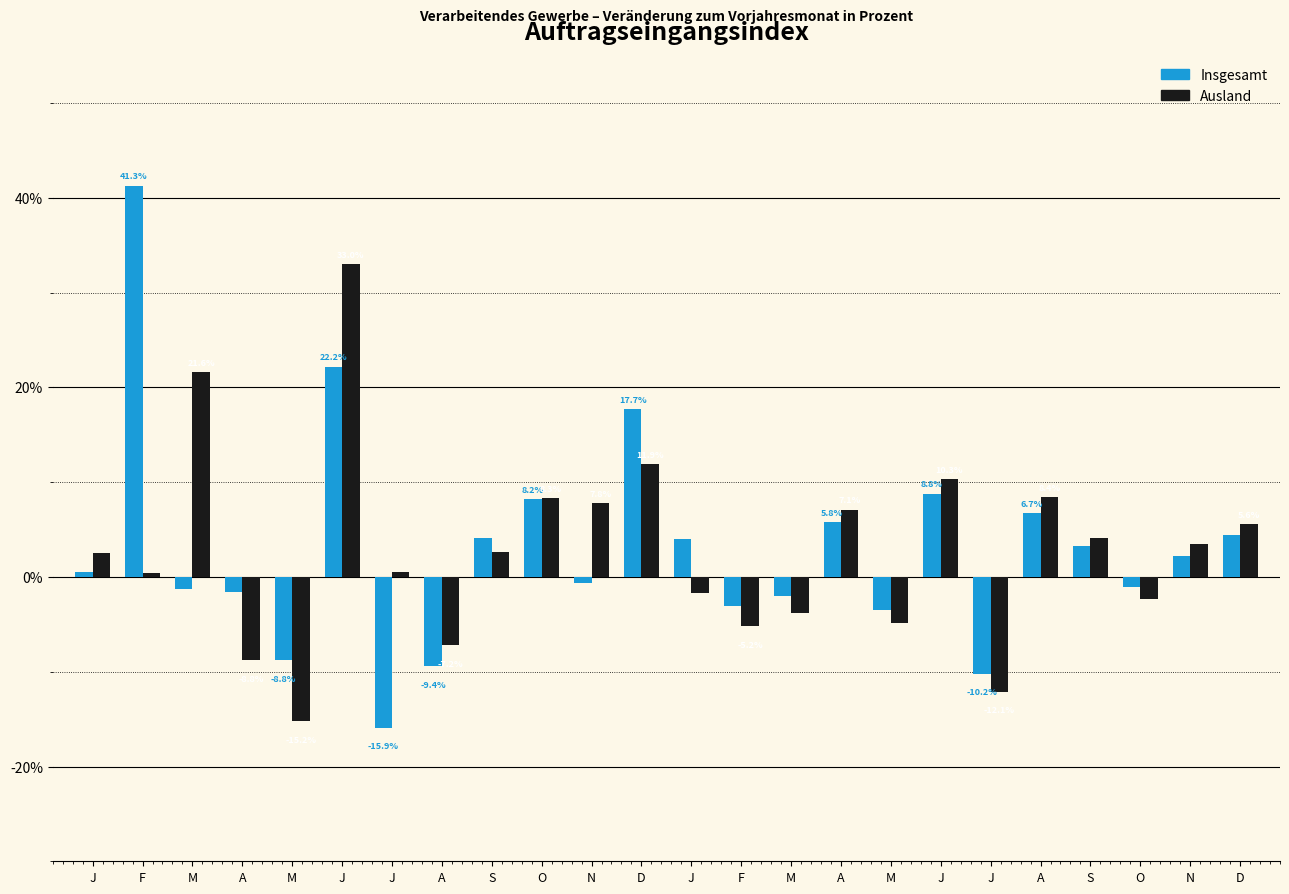

How many values in Insgesamt are below zero?

11